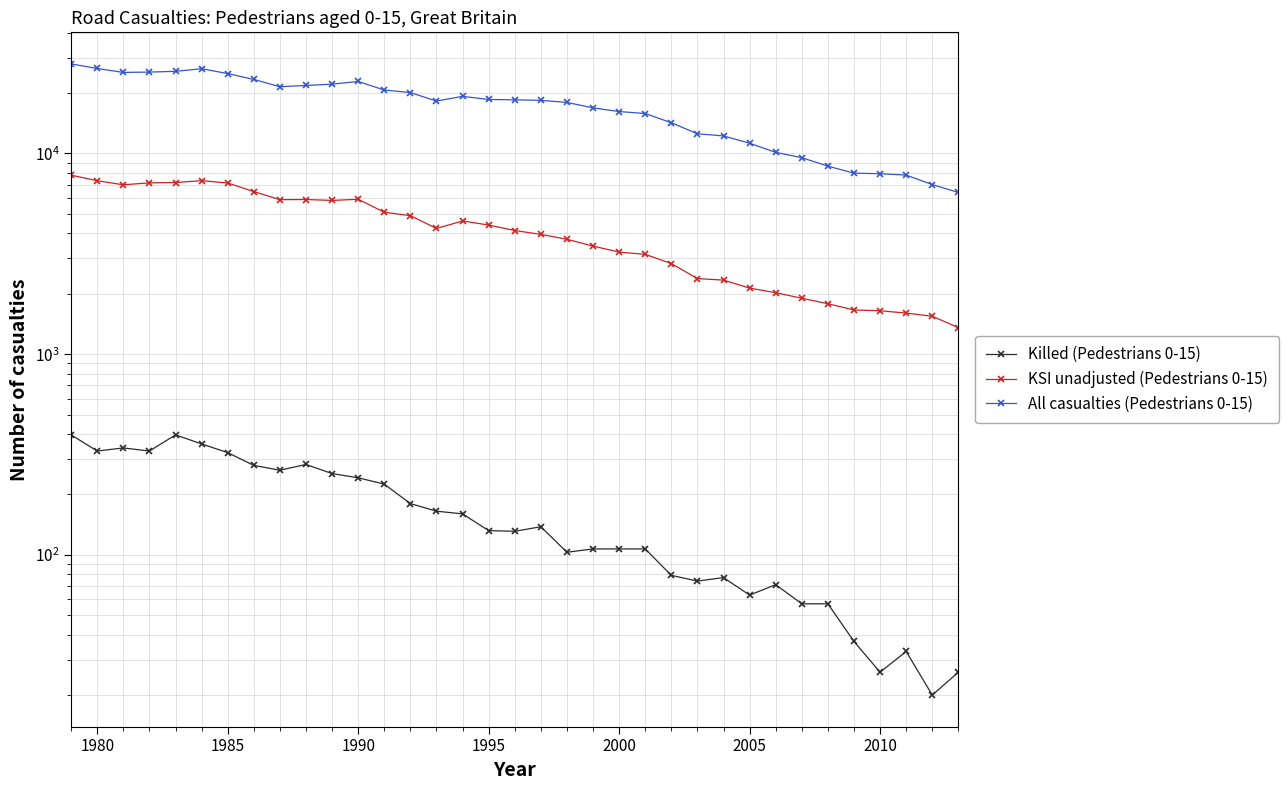

What is the average value of the Killed (Pedestrians 0-15) series?

170